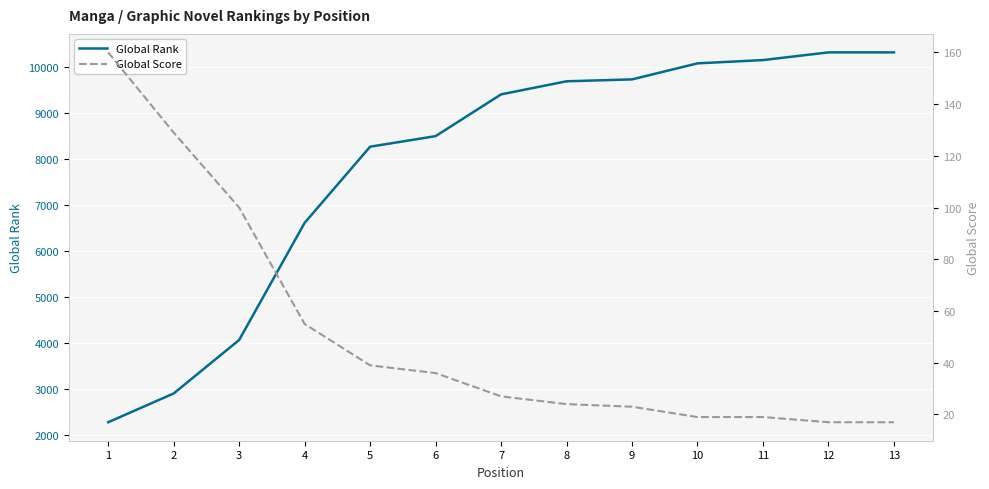

True or false: Global Score and Global Rank intersect in this chart.

False